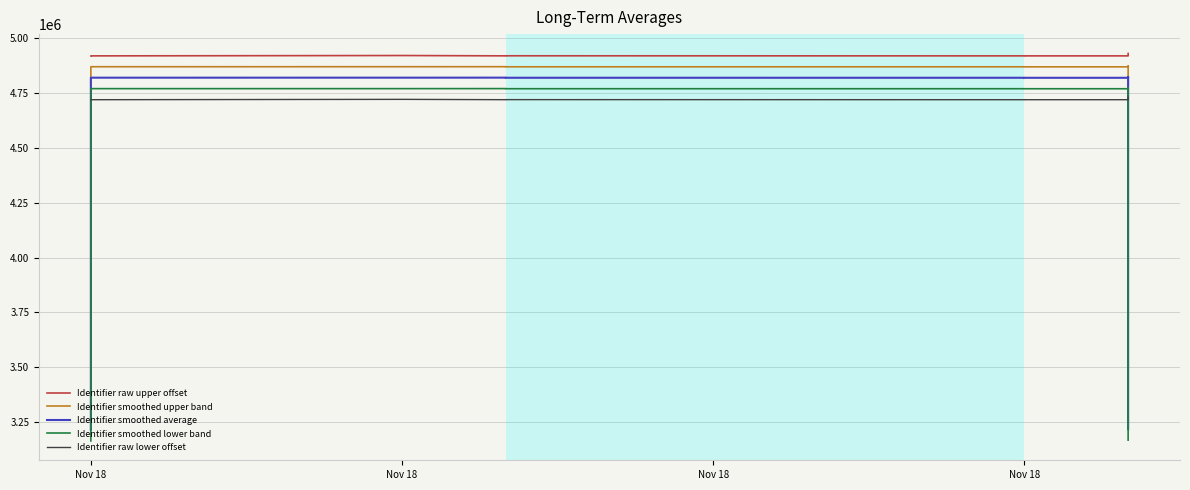

Rank the series by their maximum value, from highest to lowest.

Identifier raw upper offset, Identifier smoothed upper band, Identifier smoothed average, Identifier smoothed lower band, Identifier raw lower offset